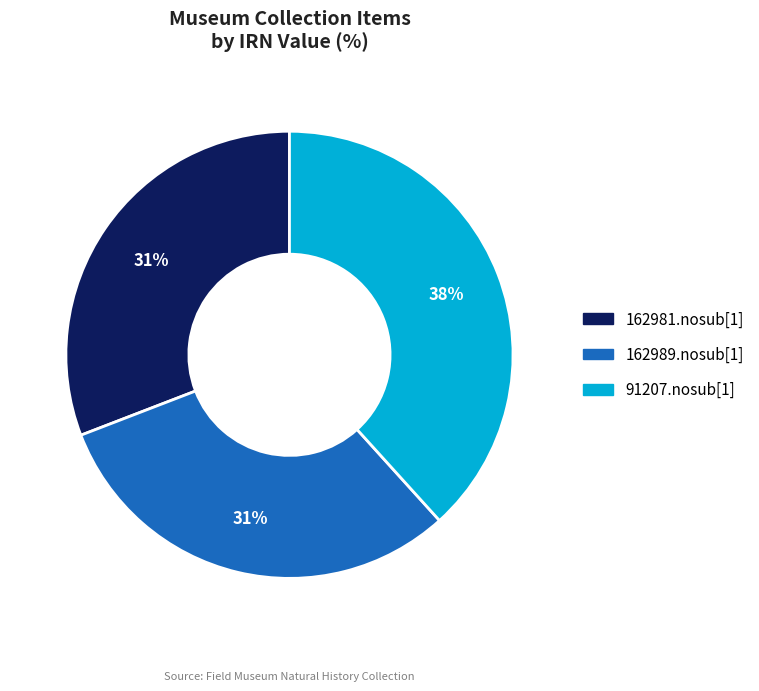

Which slice is the largest?

91207.nosub[1]